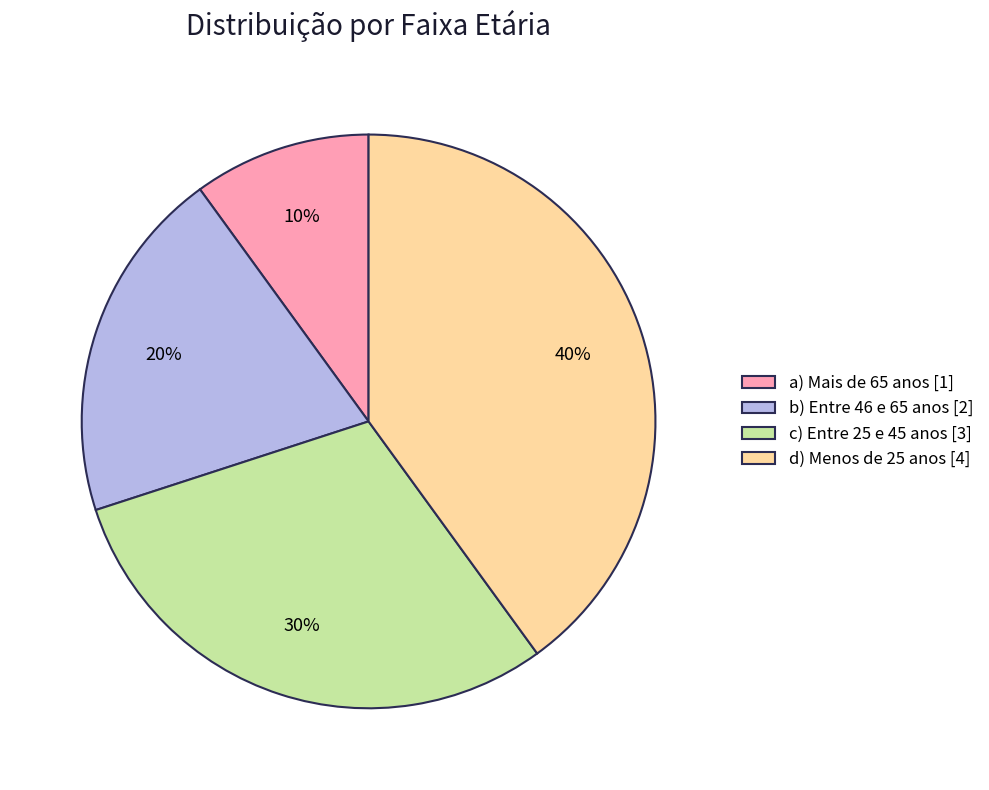

Which category has the biggest portion of the pie?

d) Menos de 25 anos [4]